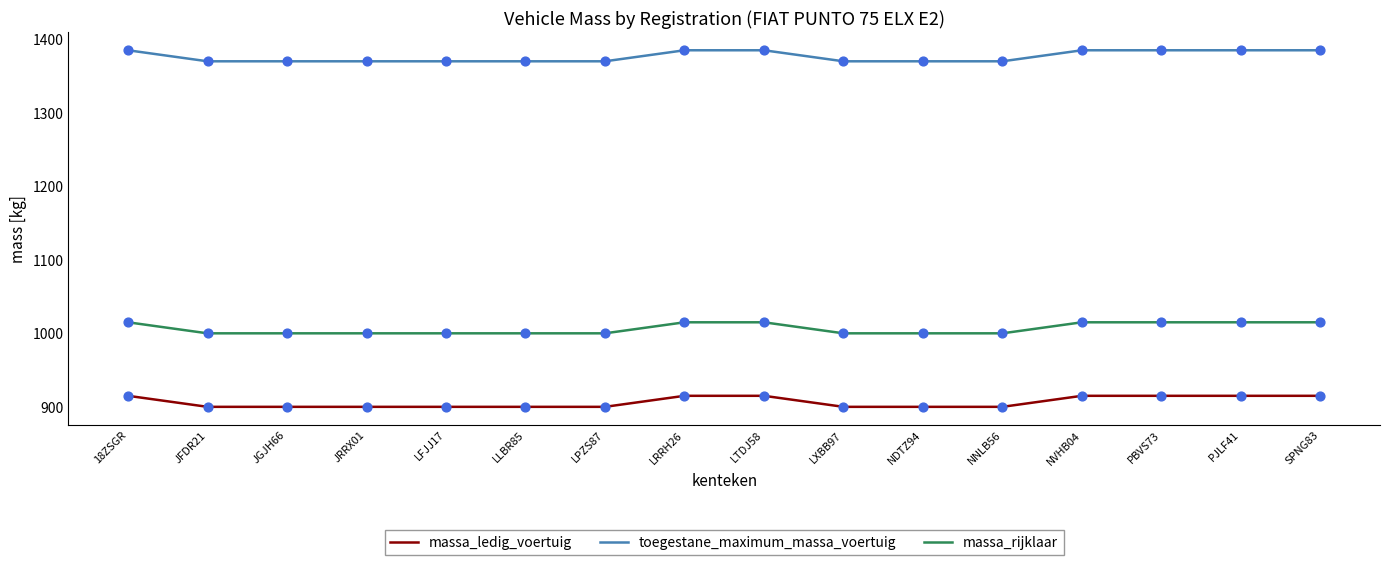

What is the total value across all series at 18ZSGR?

3315